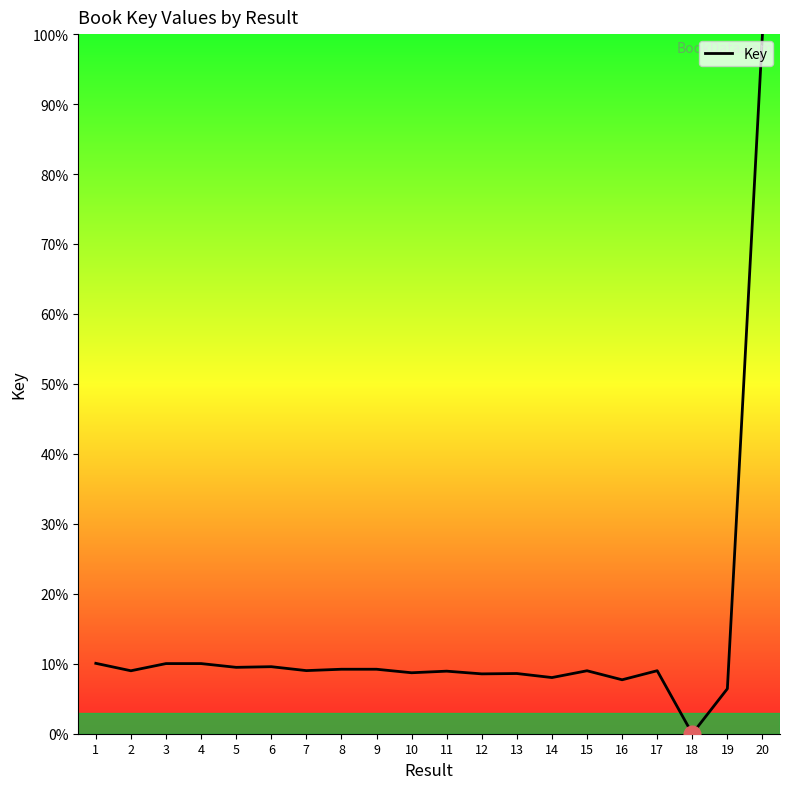

Approximately how many times larger is the value at 6 compared to 7?

1.1